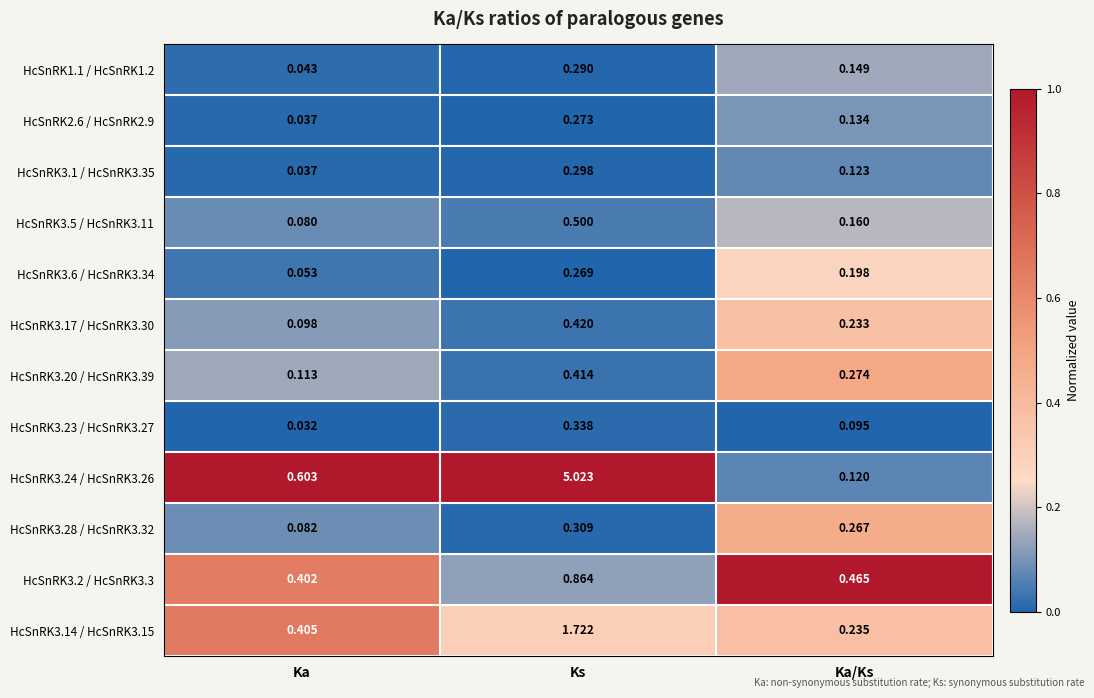

Where is HcSnRK2.6 / HcSnRK2.9 nearest to the value 0?

Ka